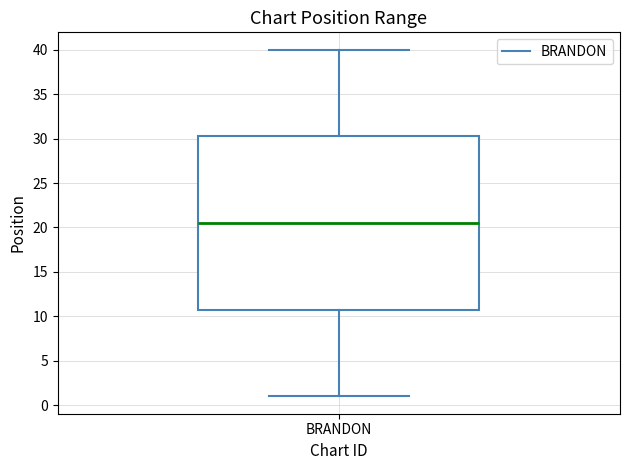

Read this box plot against the y-axis: the position of the median line, the range covered by the box, and the ends of both whiskers. The values are not printed on the chart, so give them approximately, as read against the axis.

median 20.5, box 11.0 to 30.5, whiskers 1.0 to 40.0